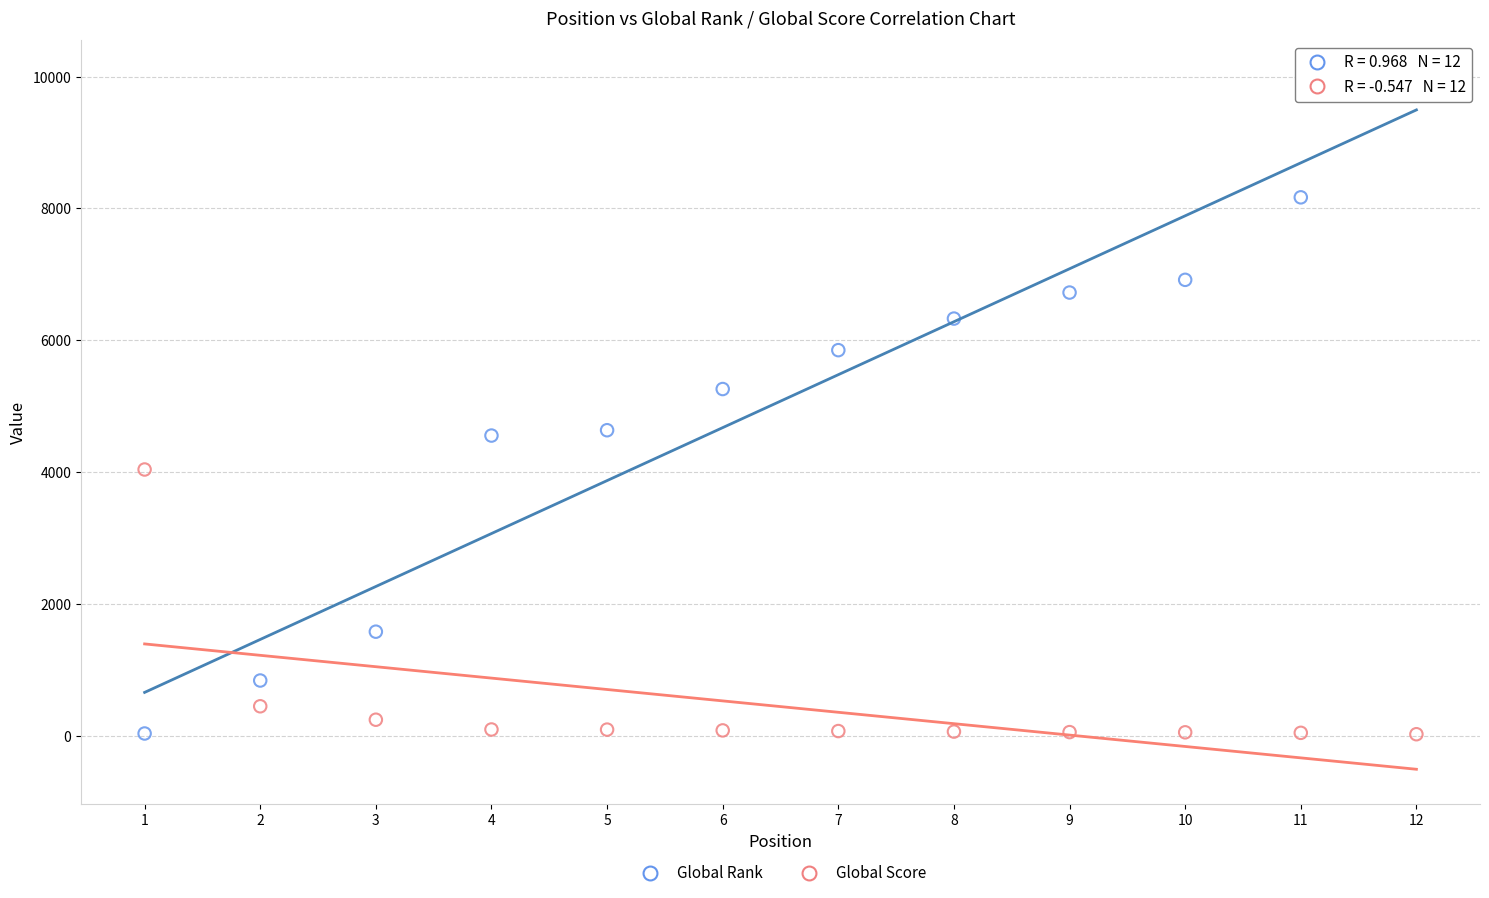

Which series has the widest spread of Y values?

Global Rank